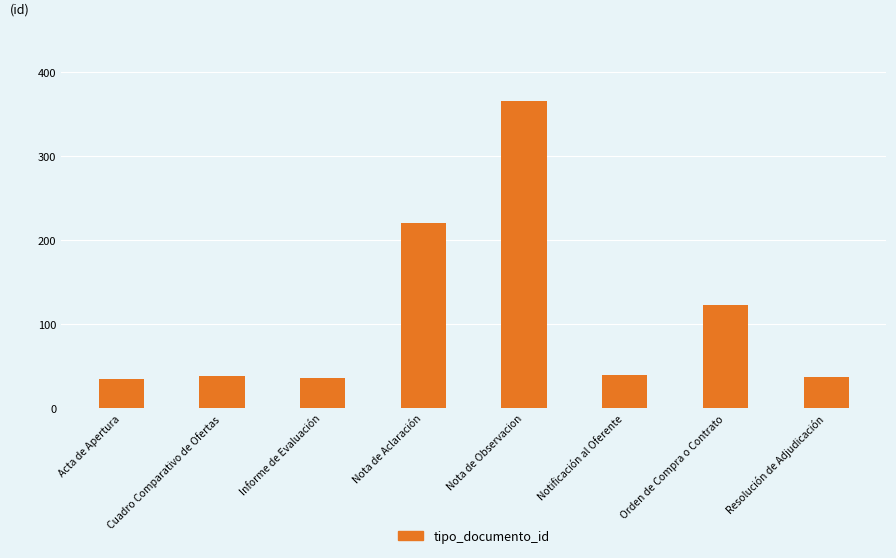

What is the sum of the values at Nota de Observacion and Informe de Evaluación?

402